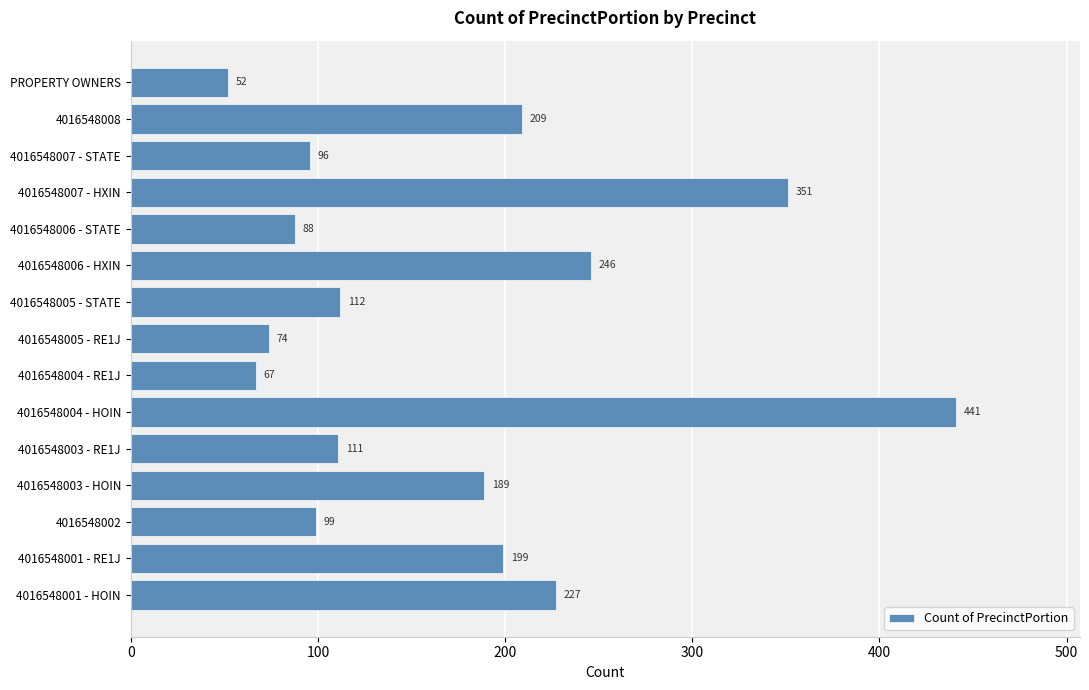

At which label is the value closest to 246?

4016548006 - HXIN